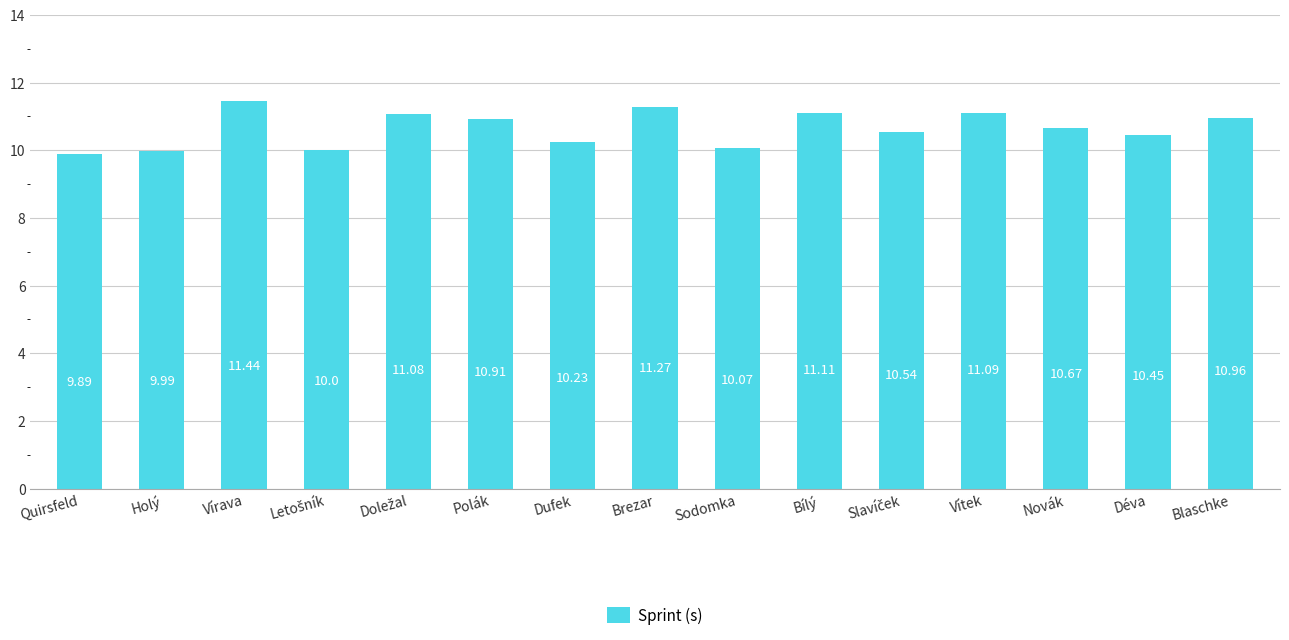

The value at Holý is 3.0. True or false?

False